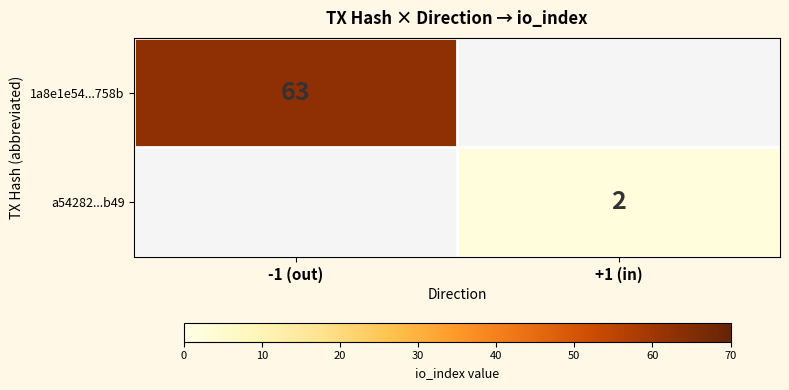

Is it true that a54282...b49 equals 0.8 at +1 (in)?

False